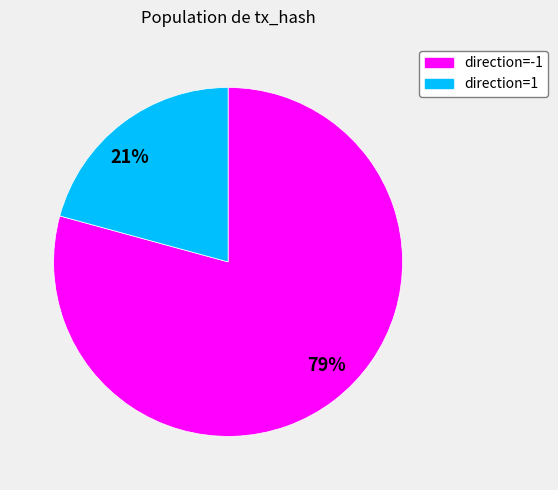

True or false: 21% accounts for 34% of the total.

False